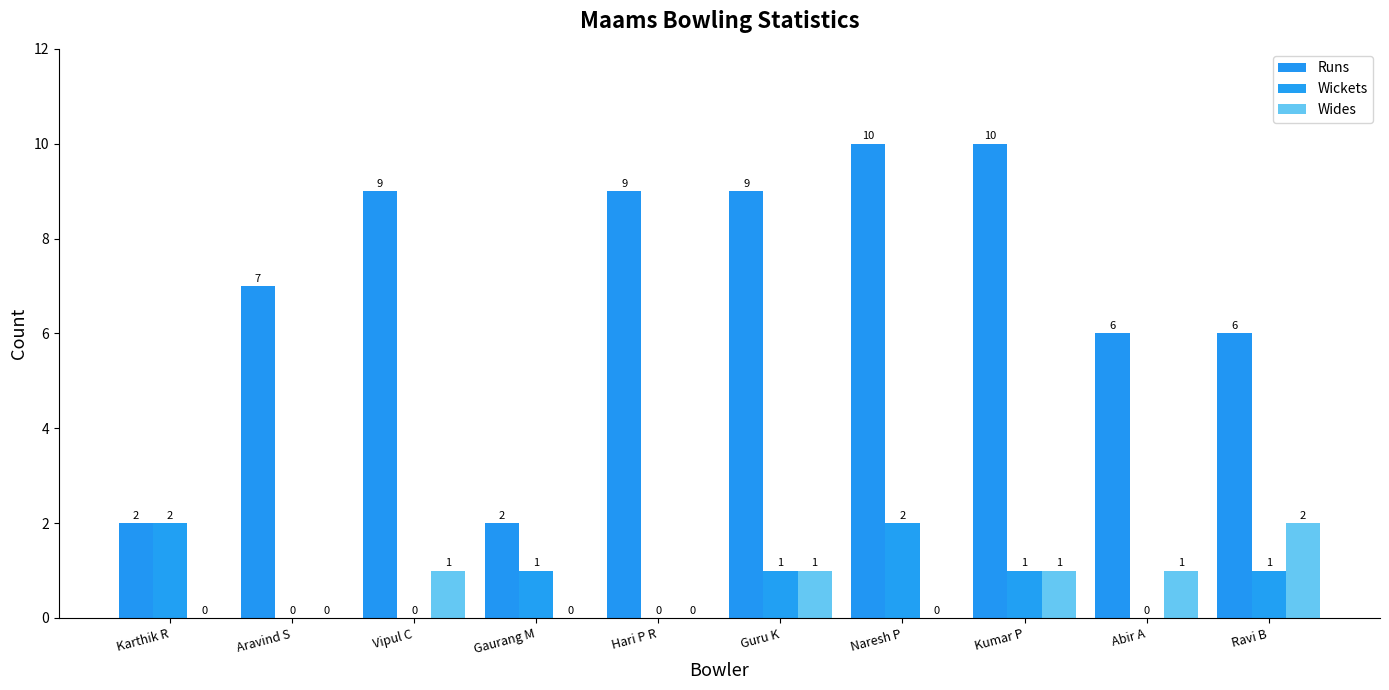

Reading right to left, transcribe all the data shown in this chart.

Runs: Ravi B=6	Abir A=6	Kumar P=10	Naresh P=10	Guru K=9	Hari P R=9	Gaurang M=2	Vipul C=9	Aravind S=7	Karthik R=2
Wickets: Ravi B=1	Abir A=0	Kumar P=1	Naresh P=2	Guru K=1	Hari P R=0	Gaurang M=1	Vipul C=0	Aravind S=0	Karthik R=2
Wides: Ravi B=2	Abir A=1	Kumar P=1	Naresh P=0	Guru K=1	Hari P R=0	Gaurang M=0	Vipul C=1	Aravind S=0	Karthik R=0